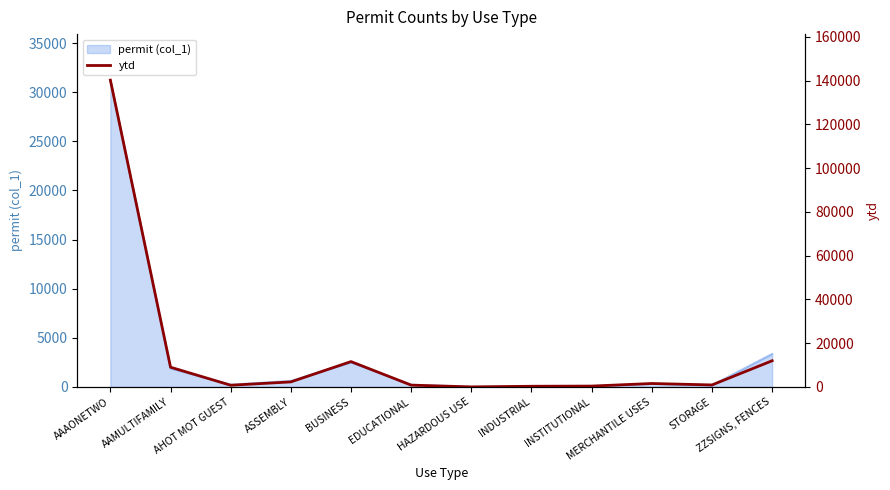

Which label corresponds to the smallest value in the chart?

HAZARDOUS USE